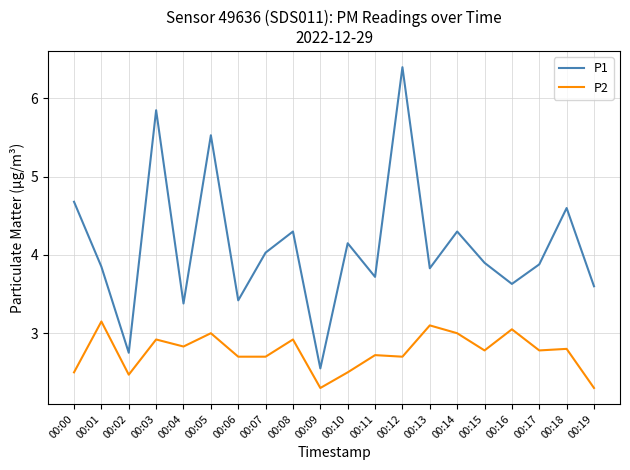

What is the total value across all series at 00:00?

7.2